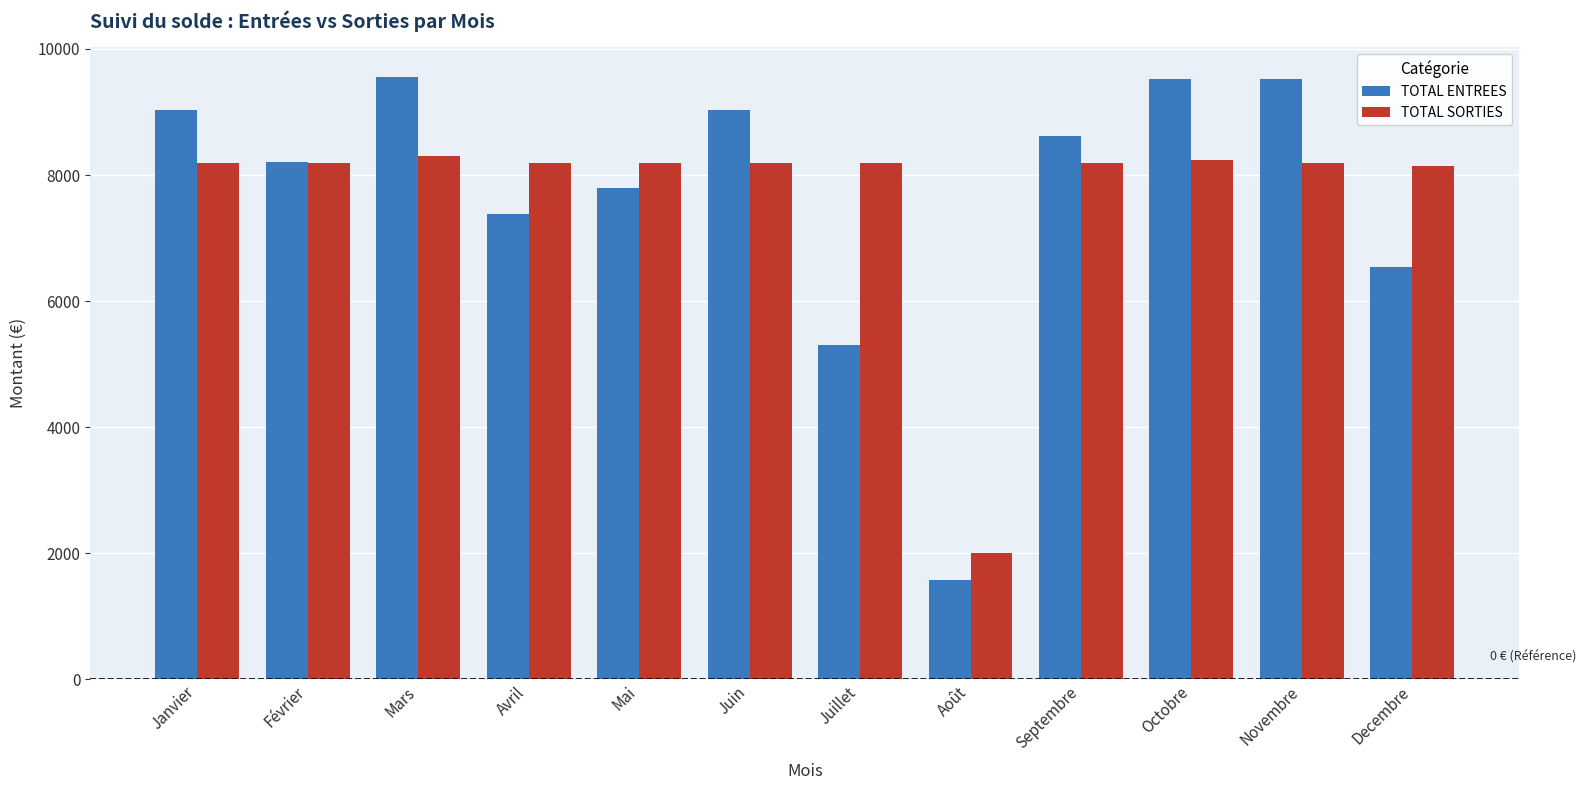

Does the chart contain any negative values?

No